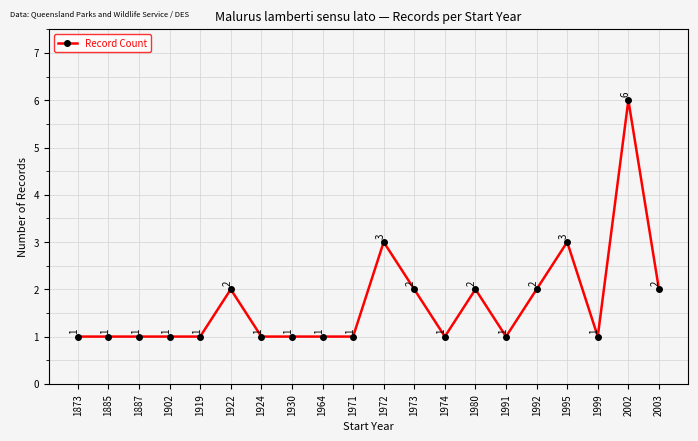

At which category does the data reach its first local peak?

1922